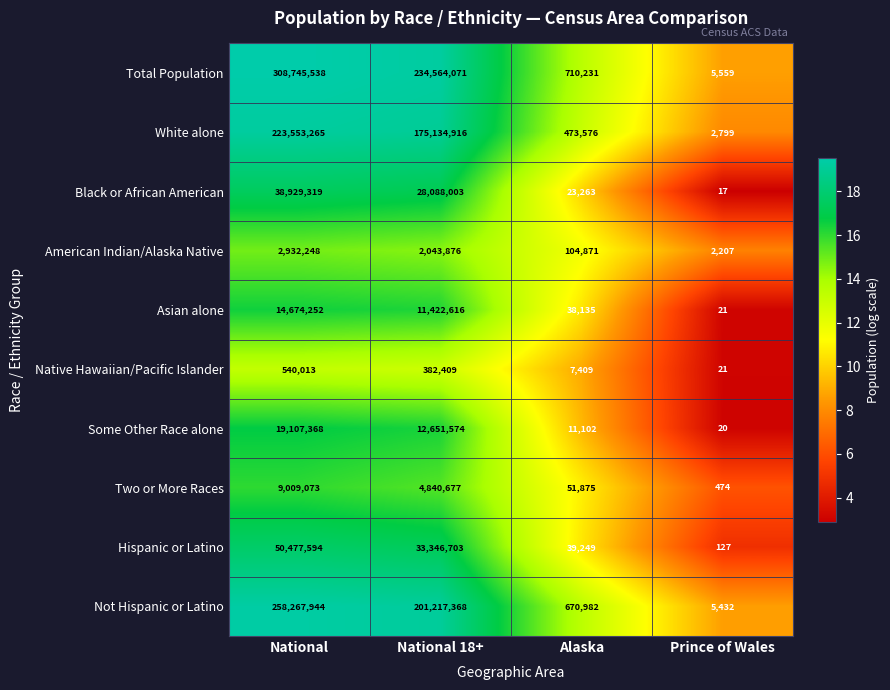

What is the greatest value displayed?

308745538